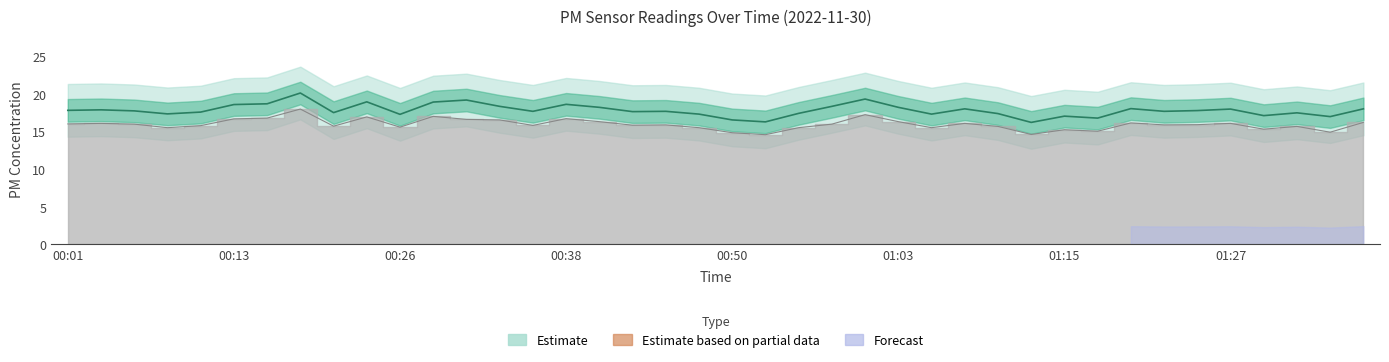

Is the value of P2 at 01:27 greater than the value of P1 at 00:50?

No